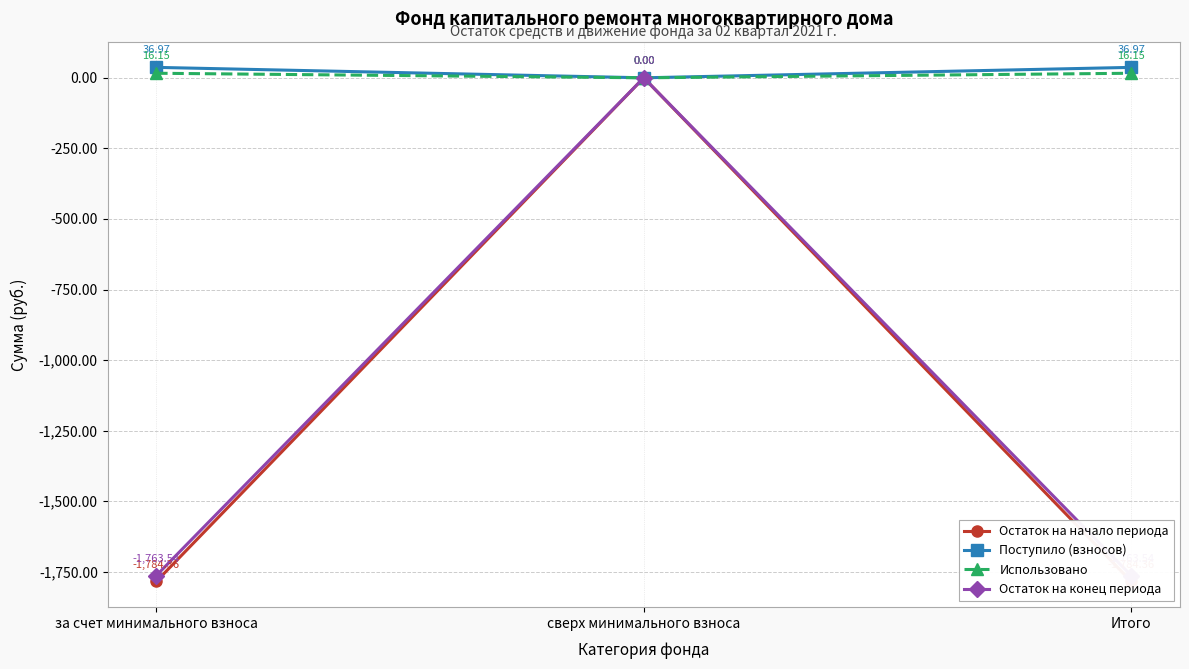

Which series has the largest total across all categories?

Поступило (взносов)